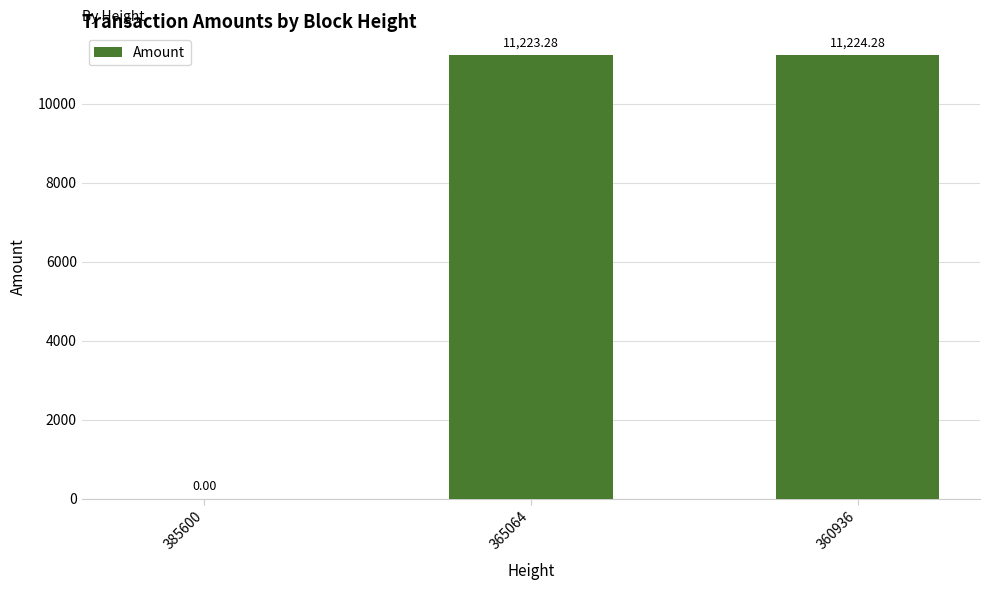

Reading left to right, extract all data points from this chart.

385600=0.0	365064=11223.3	360936=11224.3